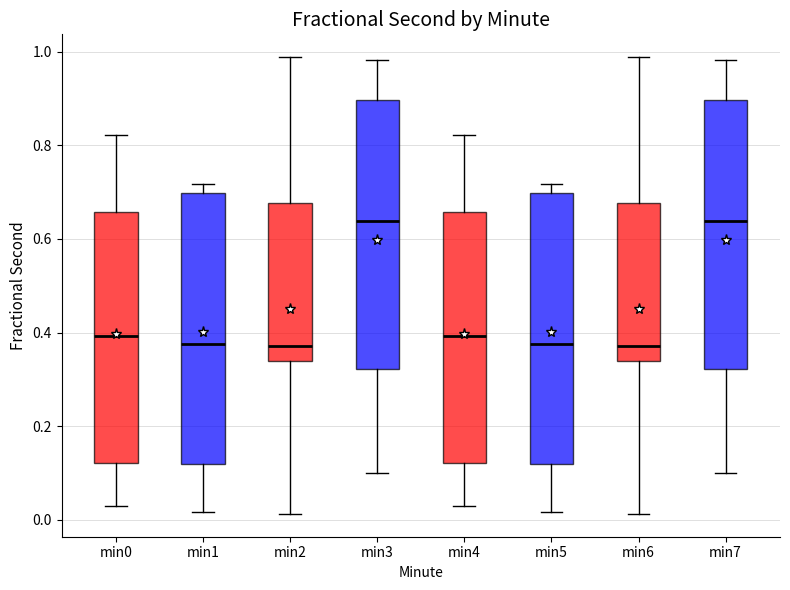

Reading left to right, read every box against the y-axis: the position of its median line, the range the box covers, and the ends of its whiskers. The values are not printed on the chart, so give them approximately, as read against the axis.

min0: median 0.40, box 0.12 to 0.66, whiskers 0.02 to 0.82
min1: median 0.38, box 0.12 to 0.70, whiskers 0.02 to 0.72
min2: median 0.38, box 0.34 to 0.68, whiskers 0.02 to 0.98
min3: median 0.64, box 0.32 to 0.90, whiskers 0.10 to 0.98
min4: median 0.40, box 0.12 to 0.66, whiskers 0.02 to 0.82
min5: median 0.38, box 0.12 to 0.70, whiskers 0.02 to 0.72
min6: median 0.38, box 0.34 to 0.68, whiskers 0.02 to 0.98
min7: median 0.64, box 0.32 to 0.90, whiskers 0.10 to 0.98